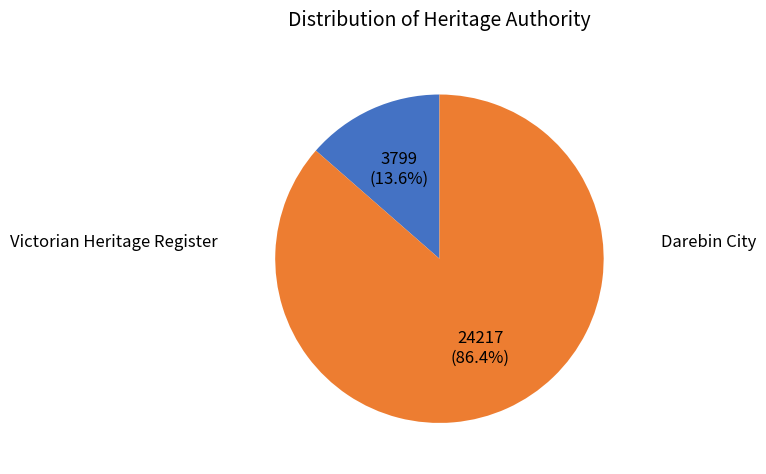

How many slices are in this pie chart?

2